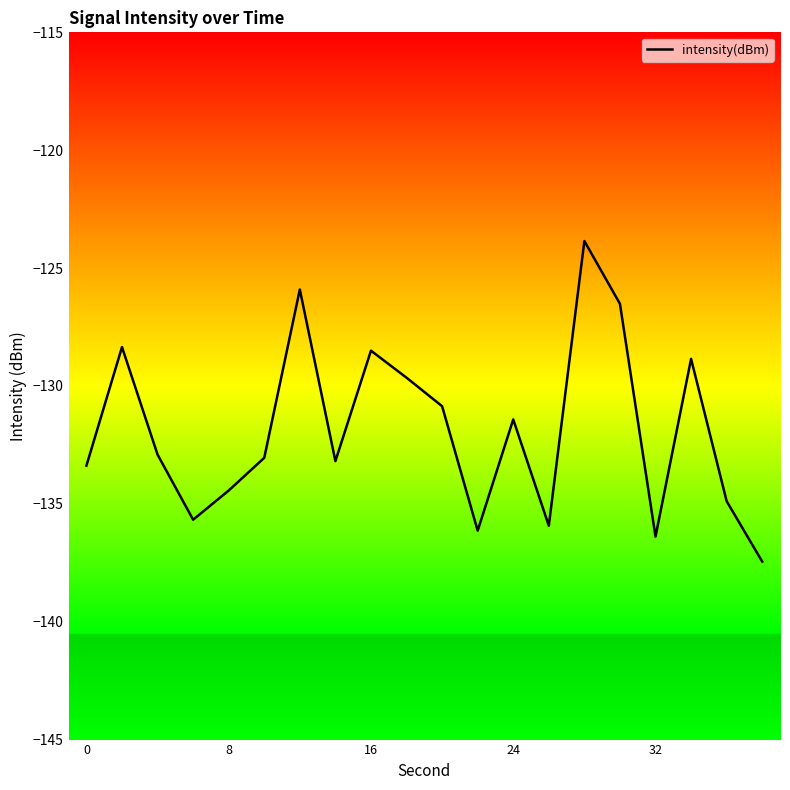

What is the smallest value displayed?

-137.4